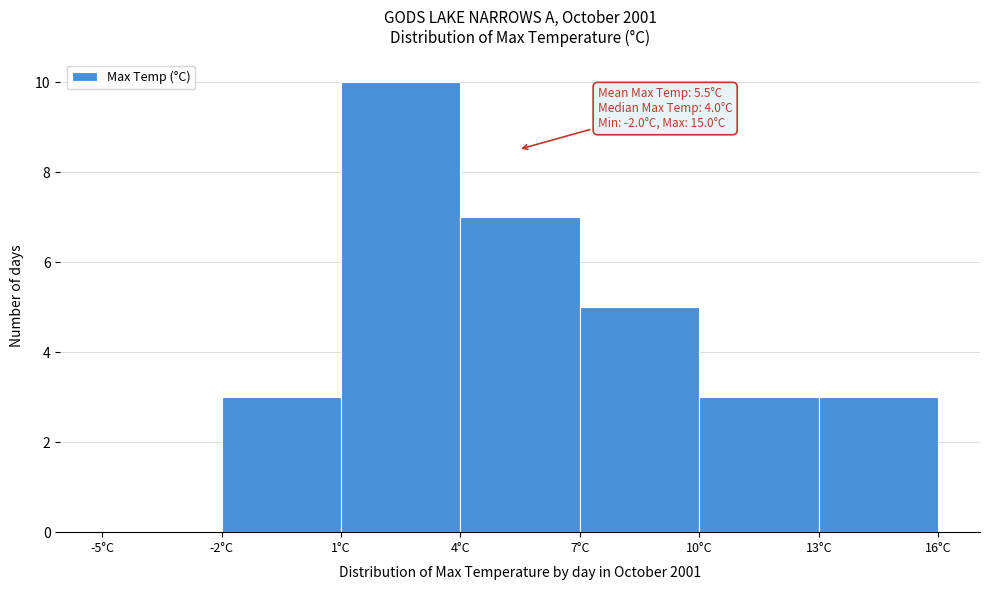

Over which range of the x-axis is the bar tallest?

1 to 4